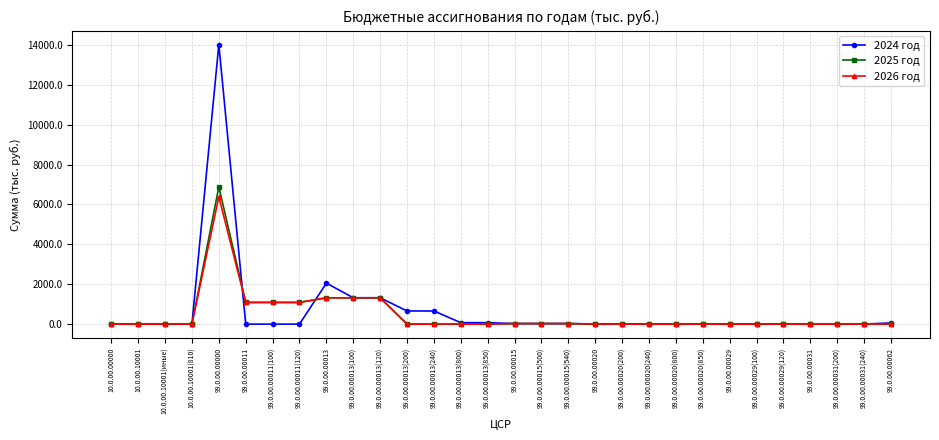

Is this an area chart (filled region under the line)?

No